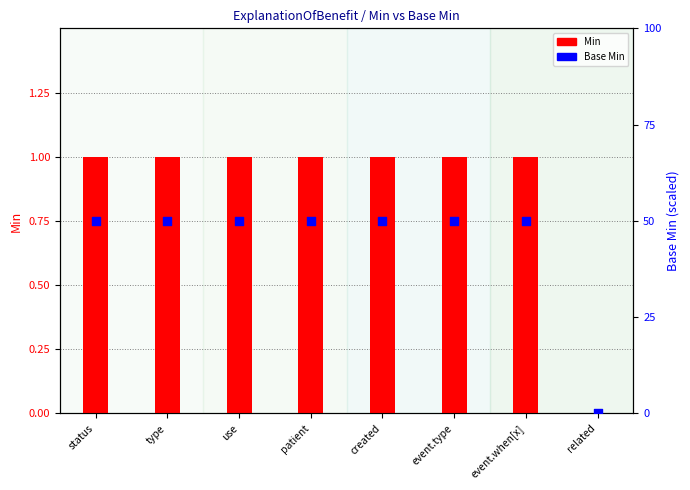

Which series has the largest Y range (max minus min)?

Base Min